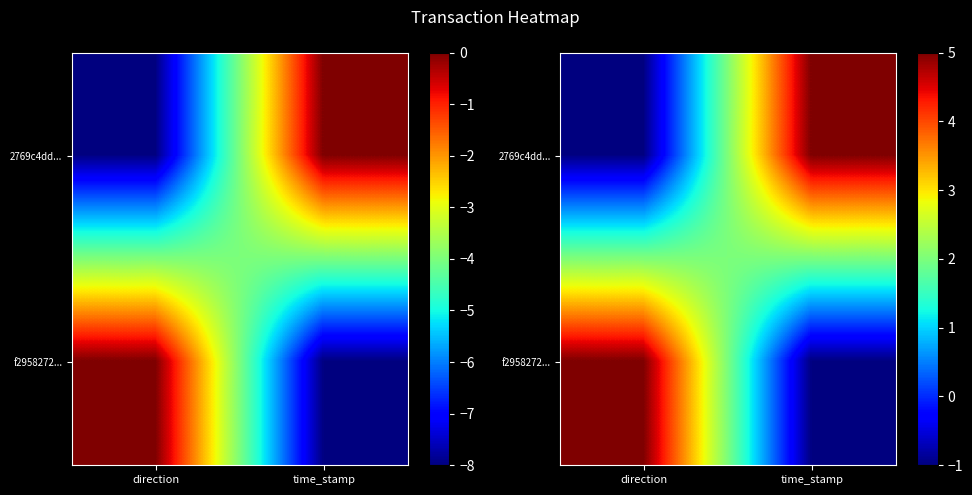

The value of f2958272... at time_stamp is -1. True or false?

False